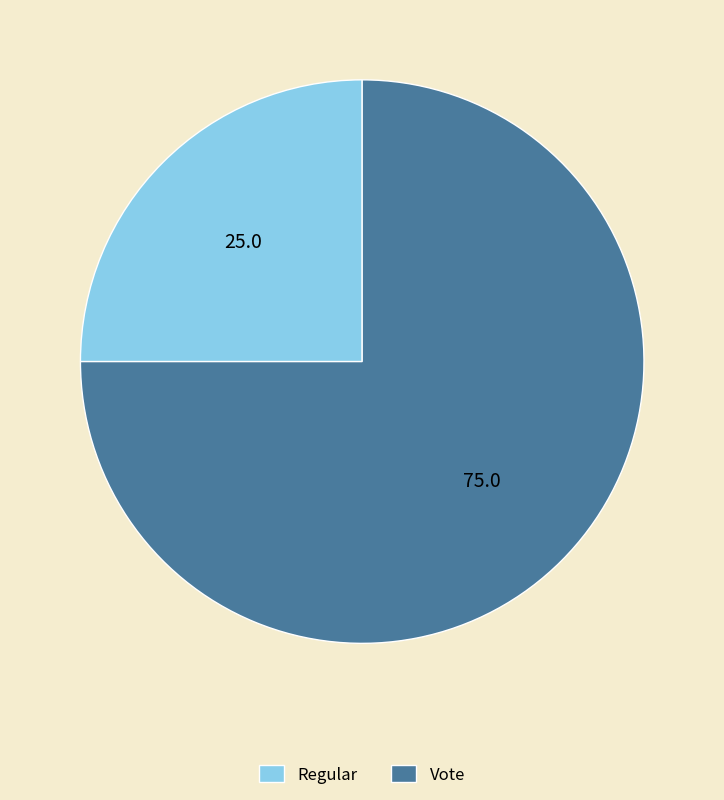

True or false: Vote accounts for 88% of the total.

False